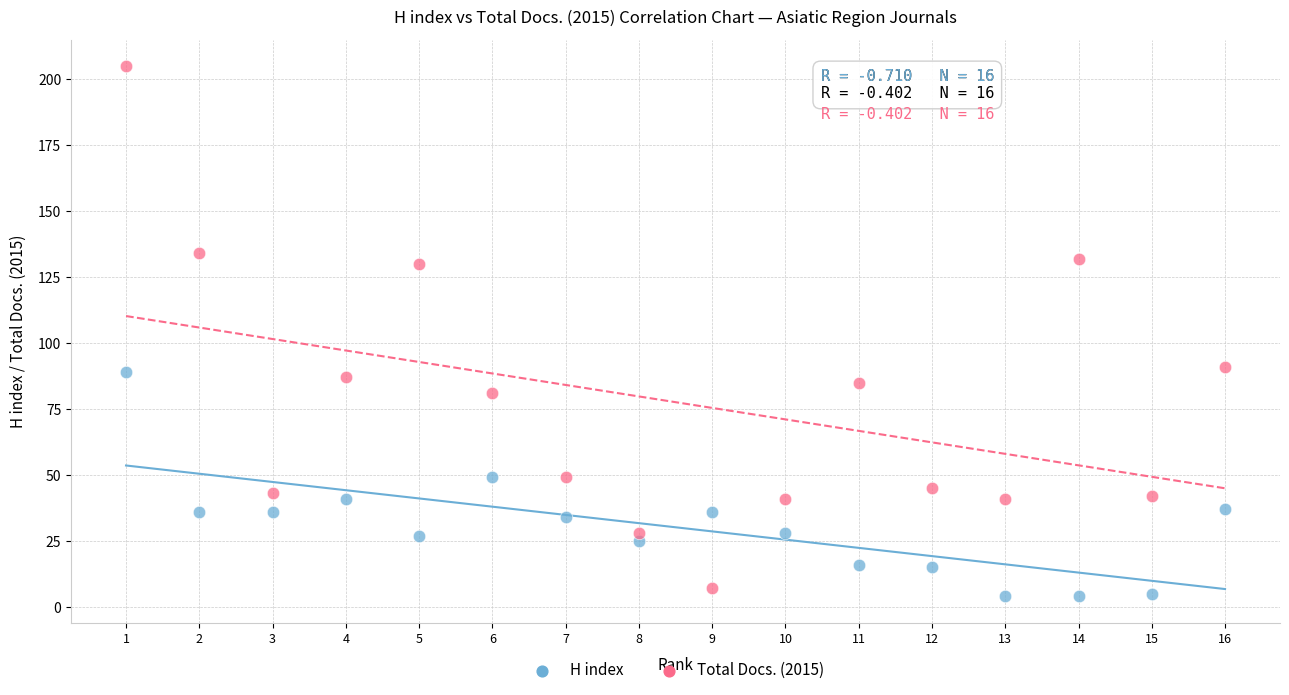

Which series has the largest Y range (max minus min)?

Total Docs. (2015)